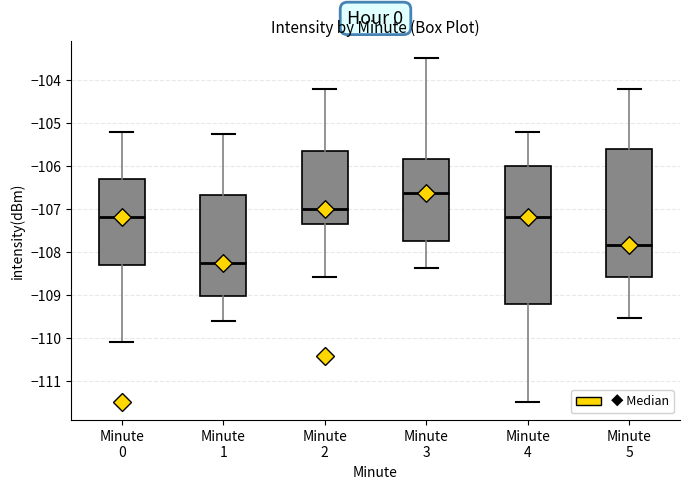

Where is the upper edge of the box for Minute 4 on the y-axis? The values are not printed on the chart, so give them approximately, as read against the axis.

-106.0